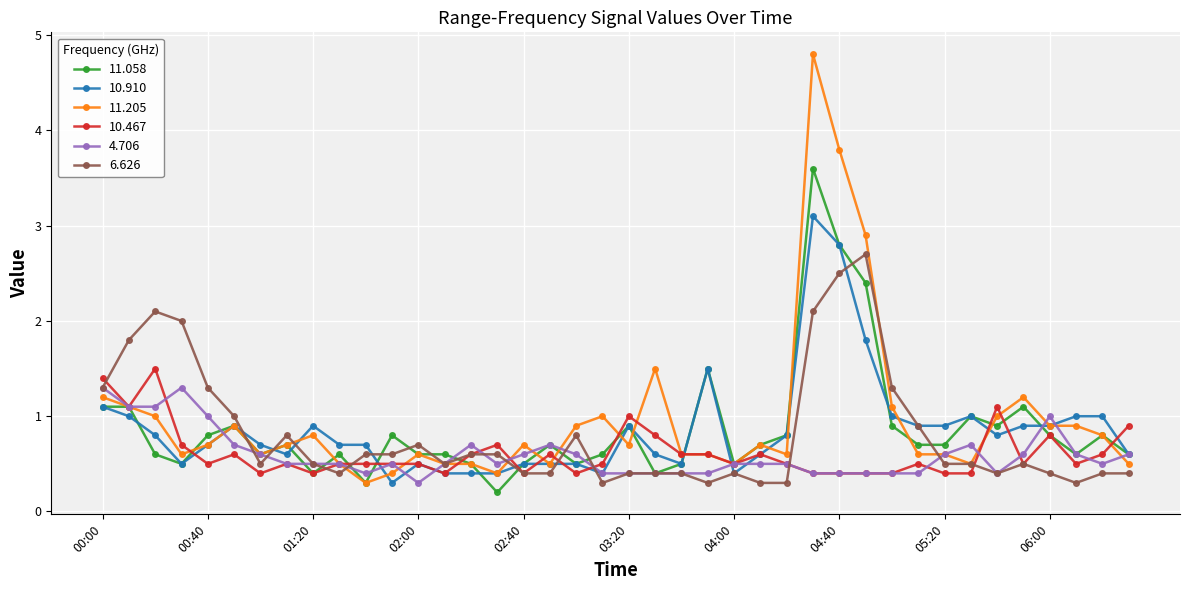

What is the value of the 11.058 point at the 30th from the left?

2.4